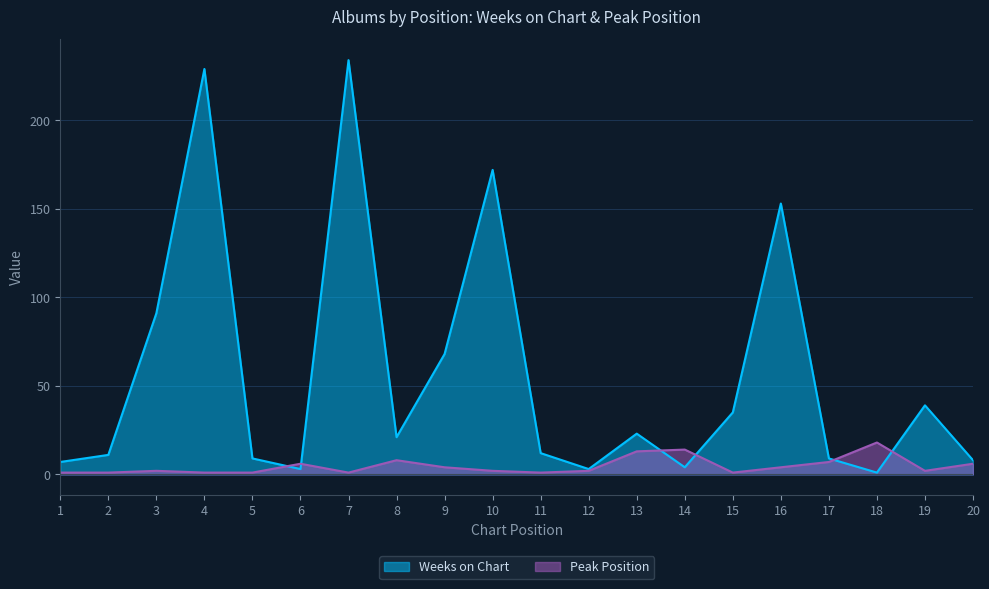

What are all the series names shown in the legend?

Weeks on Chart, Peak Position